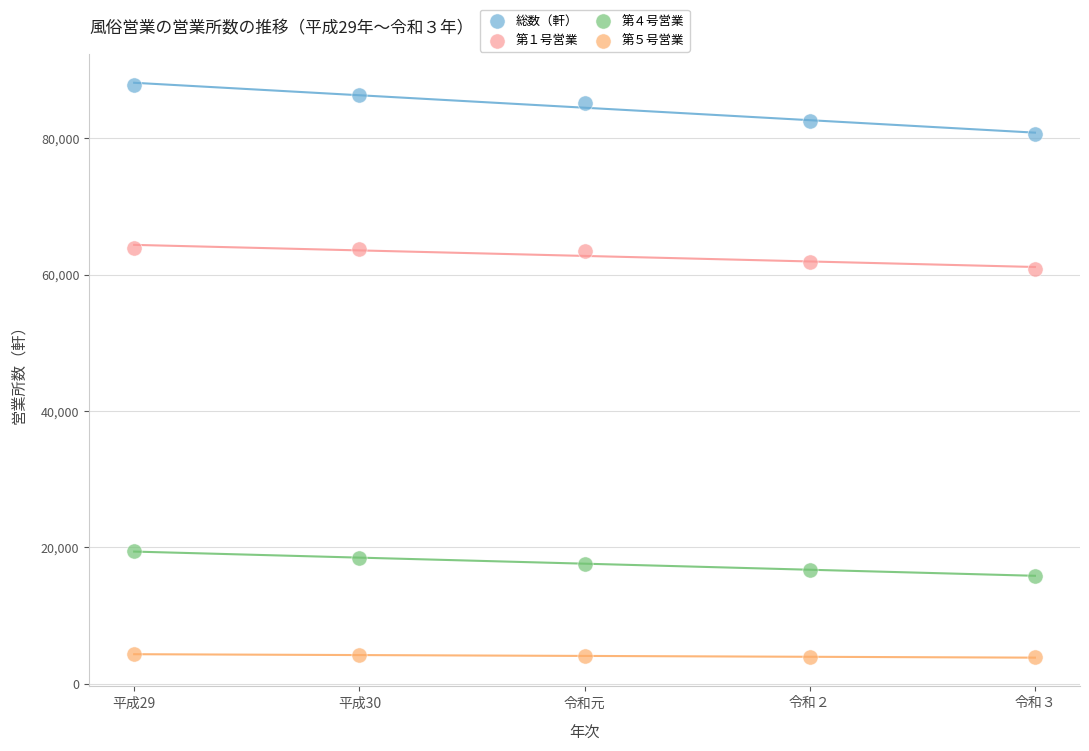

Across all series, what Y value is closest to 45827?

60796